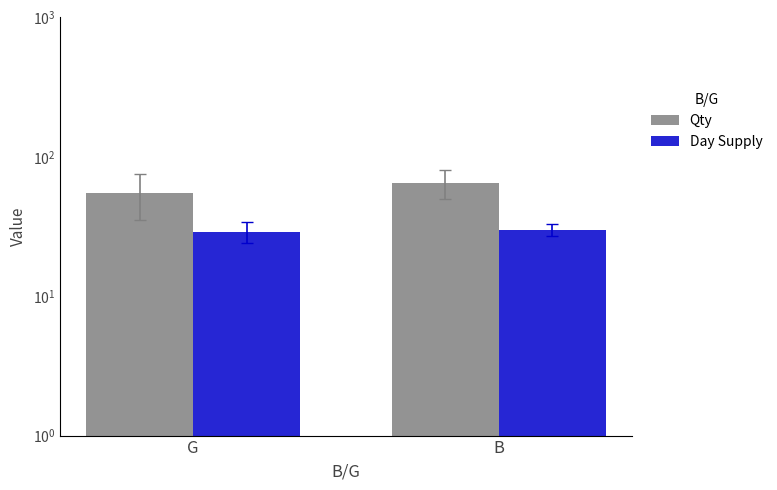

What is the label of the 1st bar from the left?

G